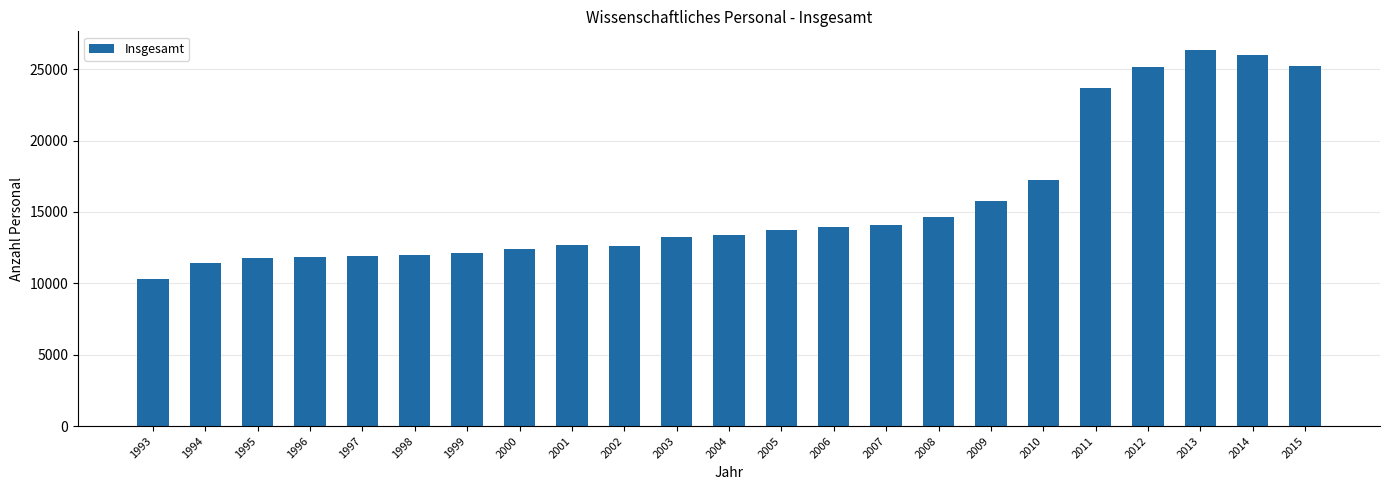

What value does the data have at 2009, to the nearest 50?

15750